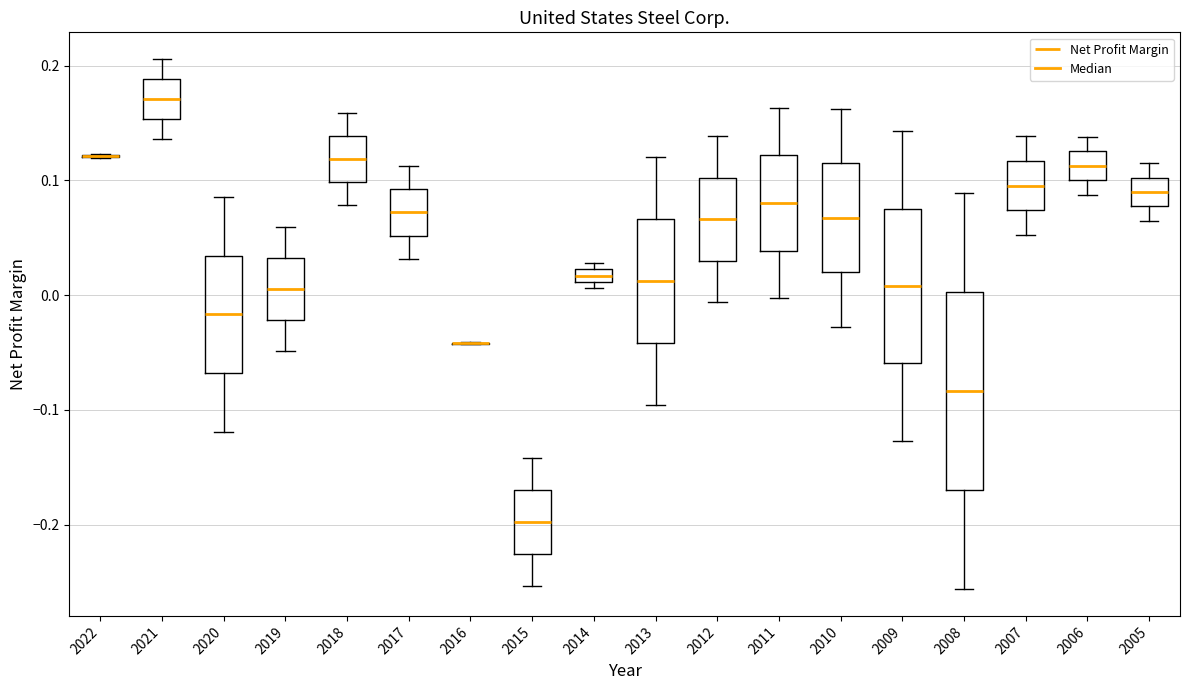

Where is the lower edge of the box at x = 2015 on the y-axis? The values are not printed on the chart, so give them approximately, as read against the axis.

-0.23